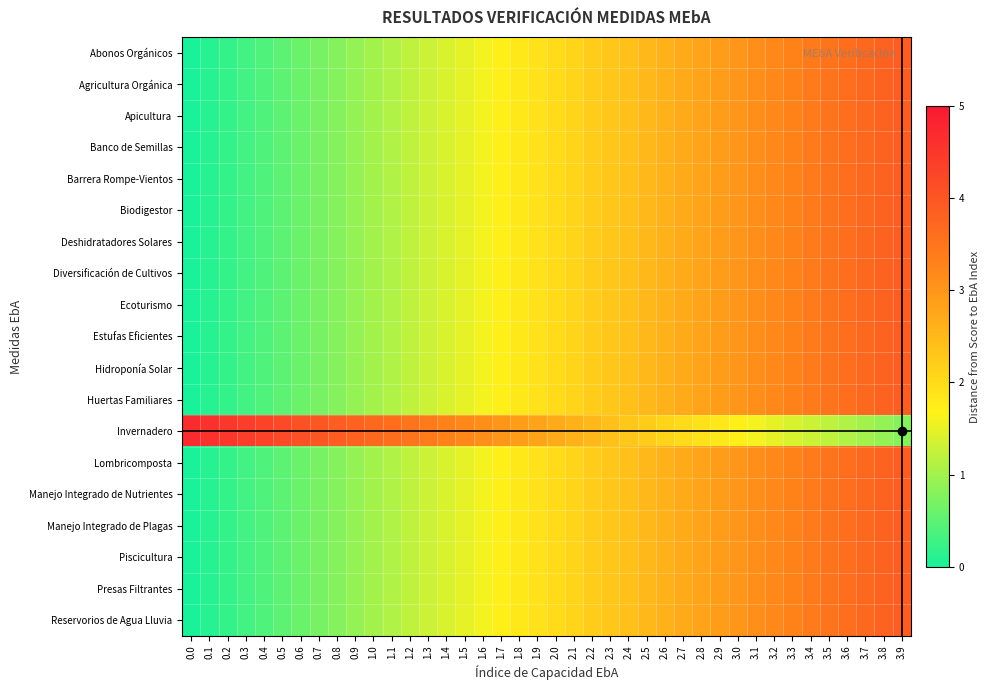

At how many categories does at least one series exceed 4?

7